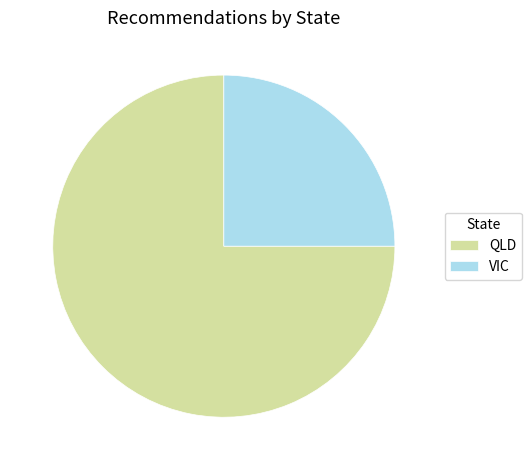

True or false: VIC accounts for 25% of the total.

True